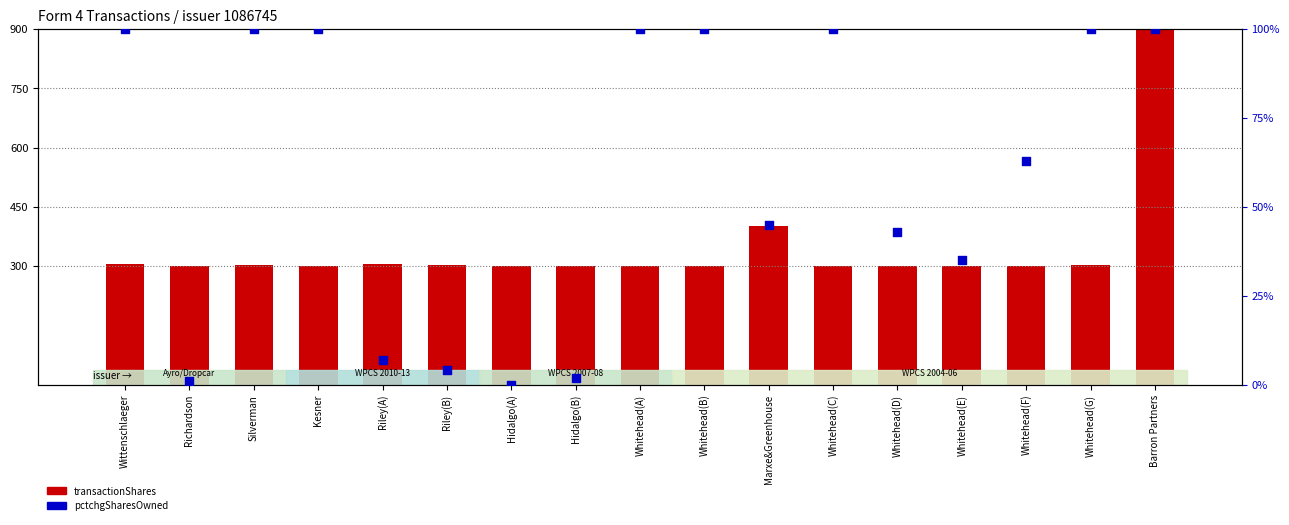

Which series contains the highest Y value?

transactionShares